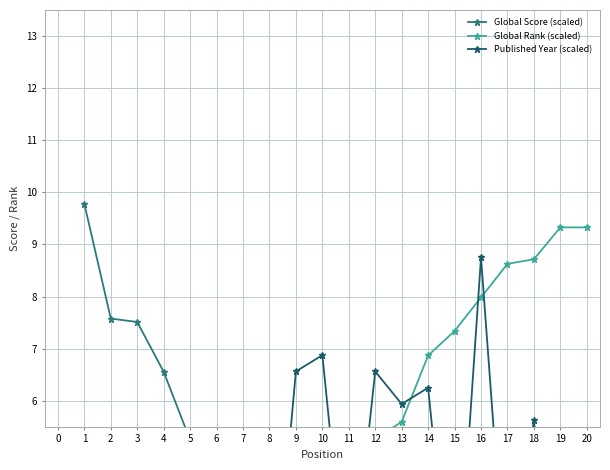

What is the maximum value shown in the chart?

9.8